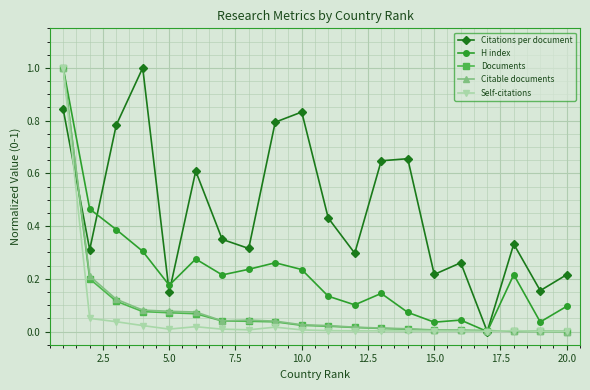

How many interior local valleys does the Citations per document series have?

7